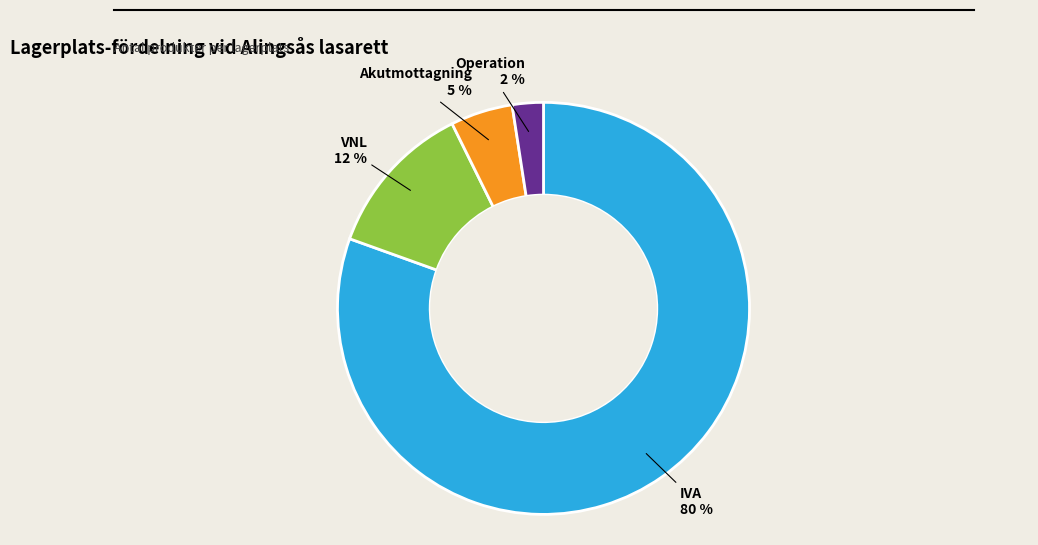

Which slice is the smallest?

Operation